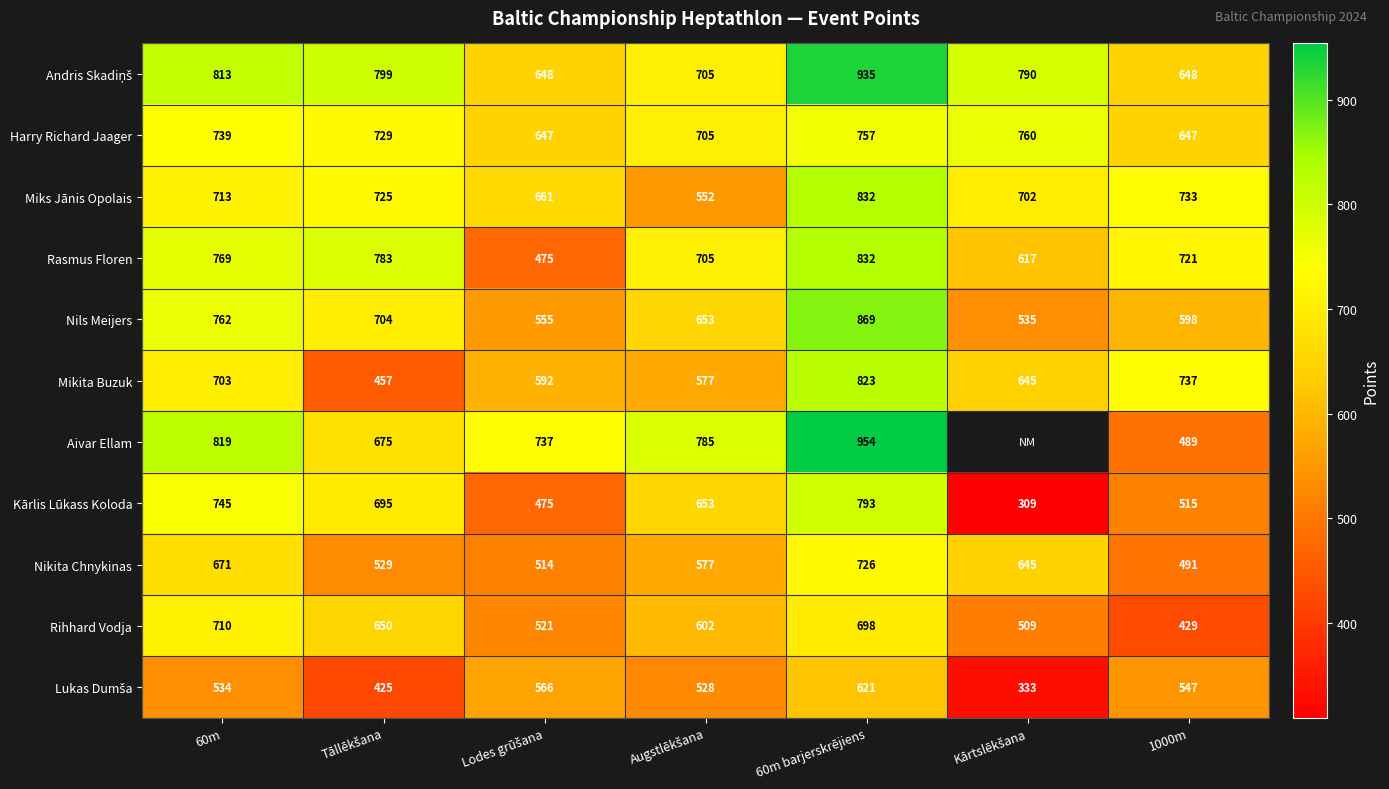

Where is Kārlis Lūkass Koloda nearest to the value 551?

1000m